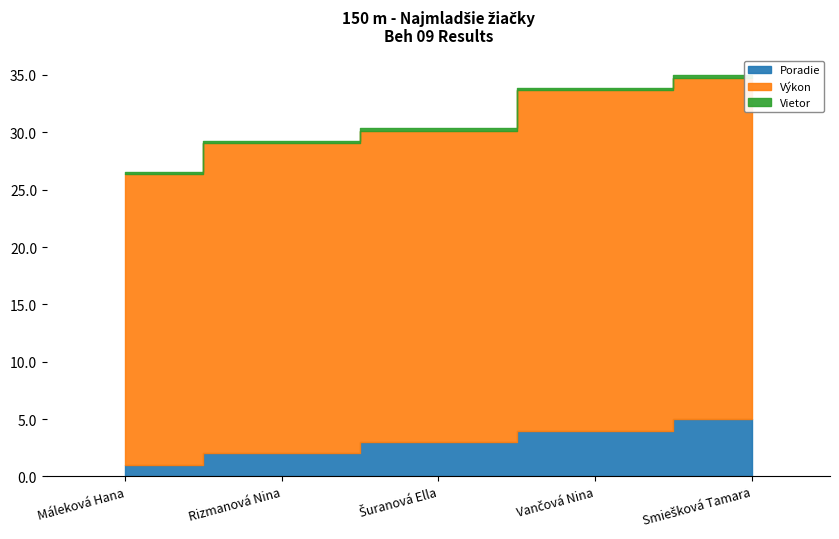

What is the difference between the highest and lowest values at Rizmanová Nina?

27.1